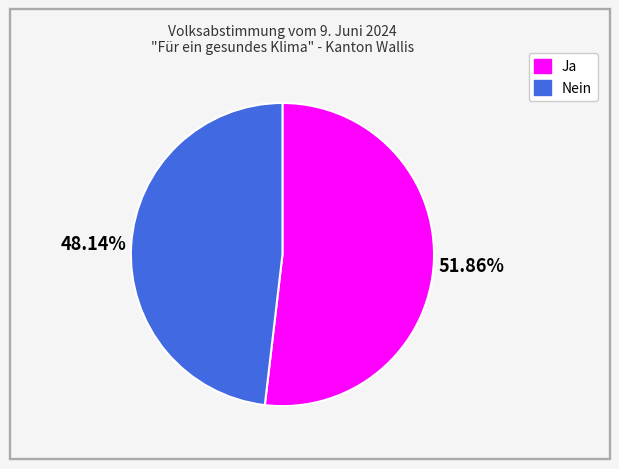

To the nearest percent, what is the combined percentage of Nein and Ja?

100%